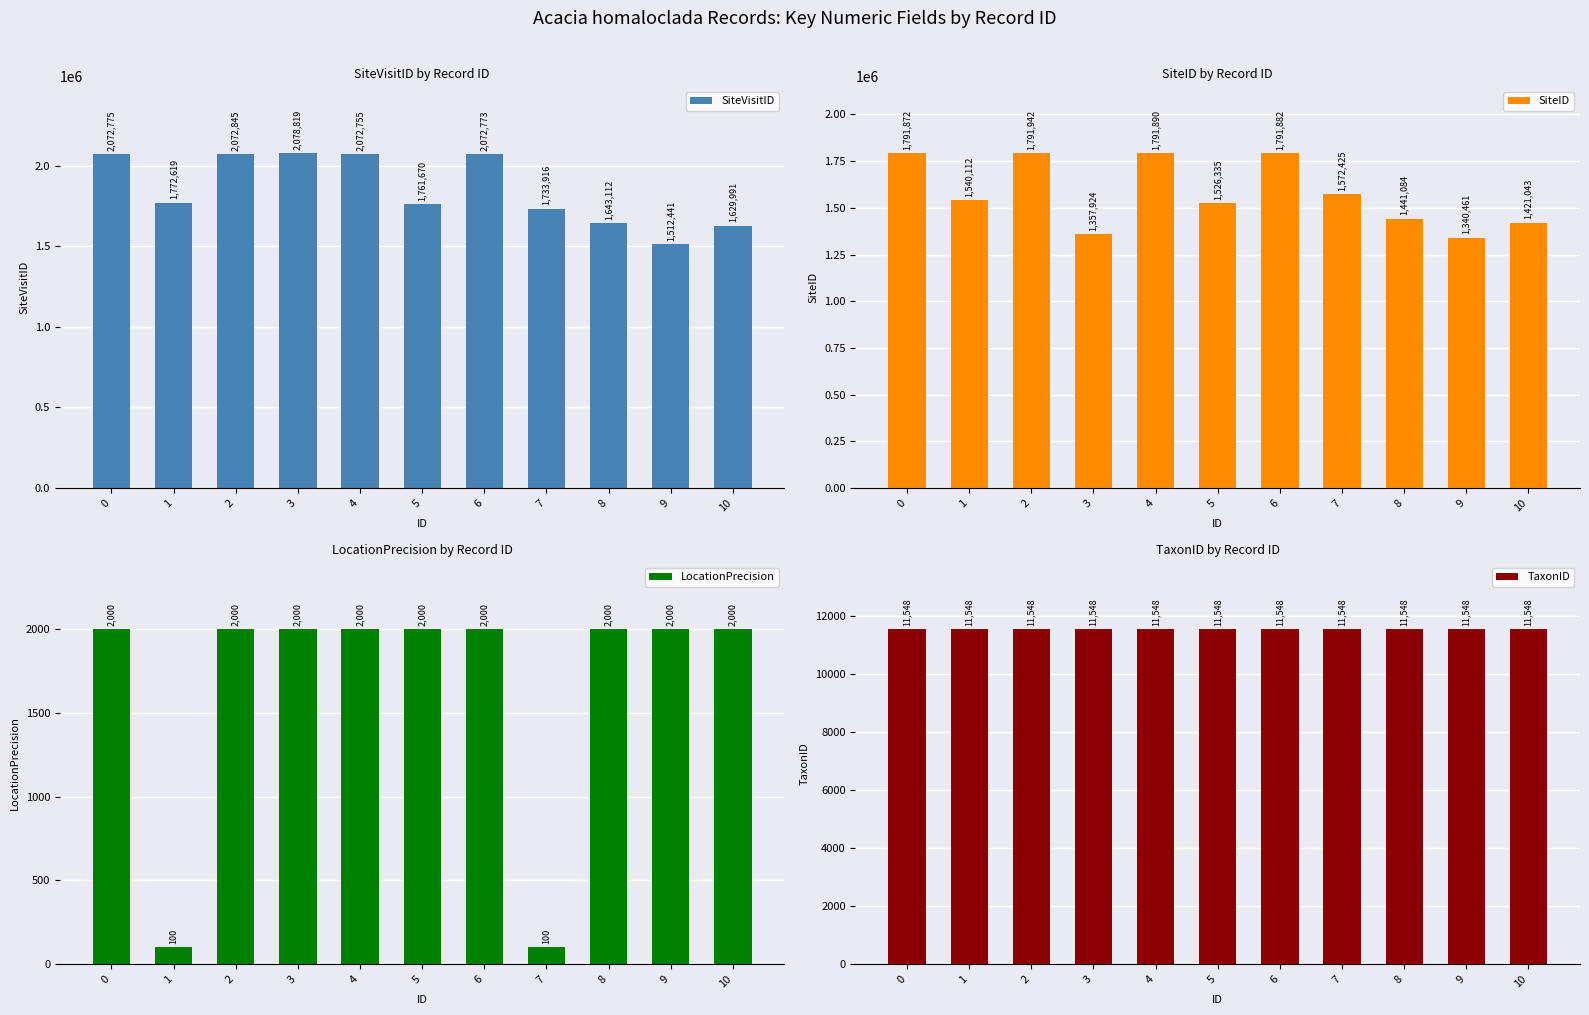

Are the bars grouped side by side (vs. stacked)?

Yes